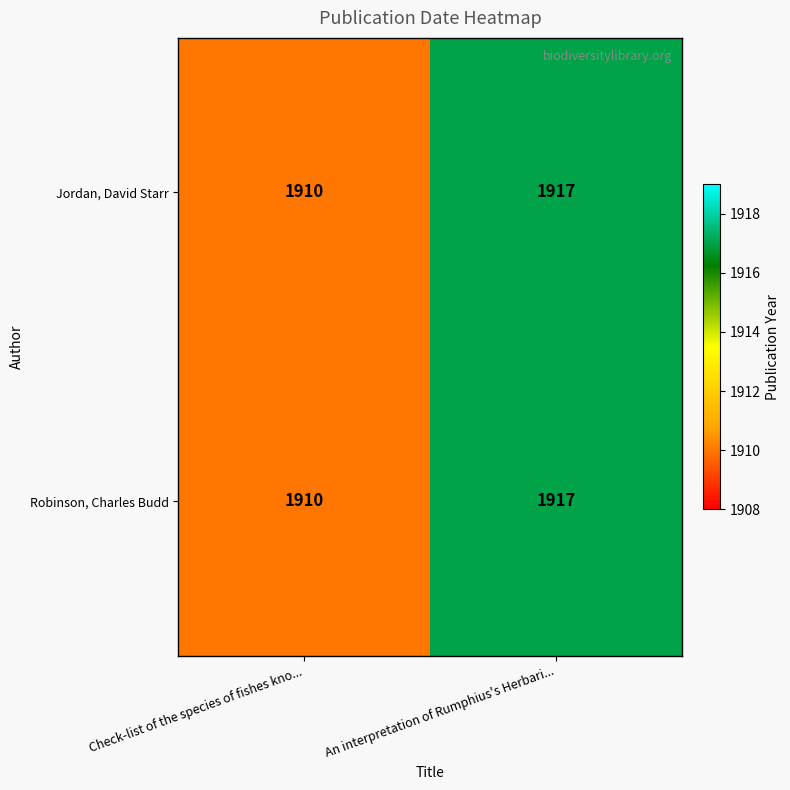

How many series are shown in this chart?

2